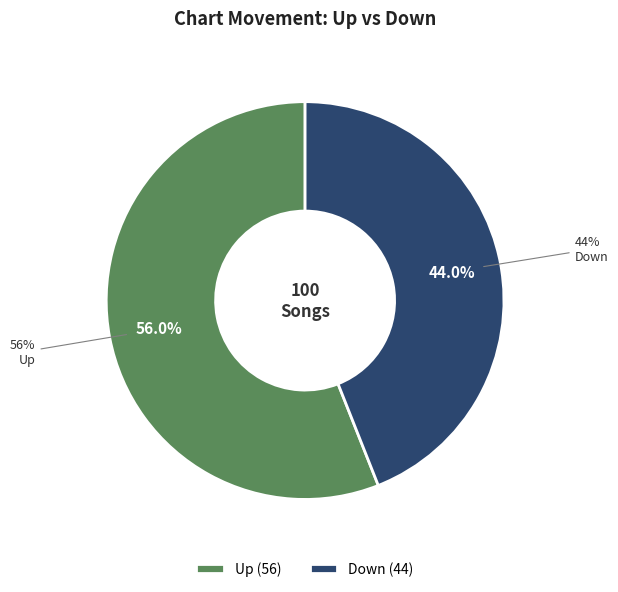

Between Down and Up, which is larger?

Up